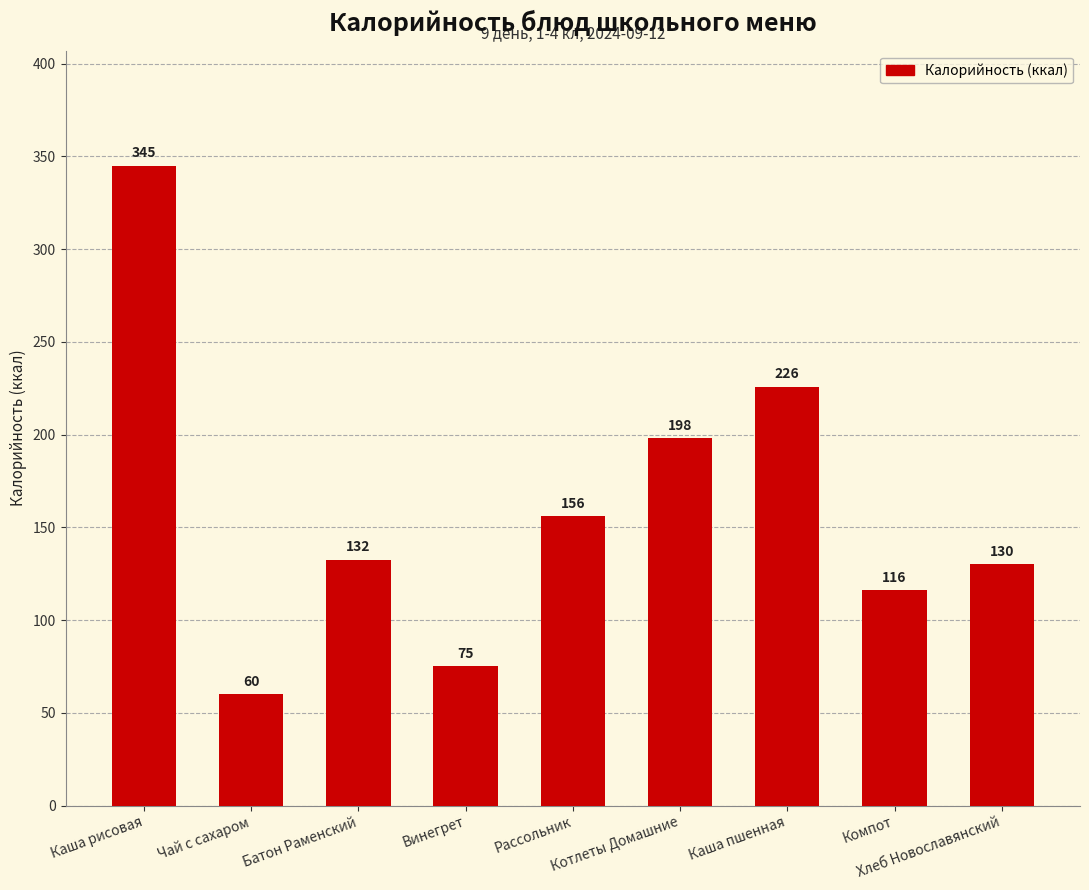

Approximately how many times larger is the value at Каша пшенная compared to Рассольник?

1.4